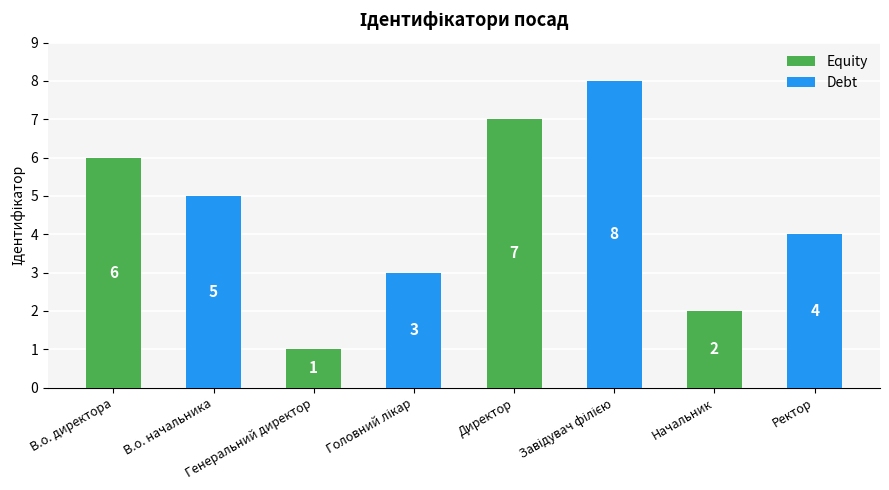

What is the sum of the values at Директор and Генеральний директор?

8